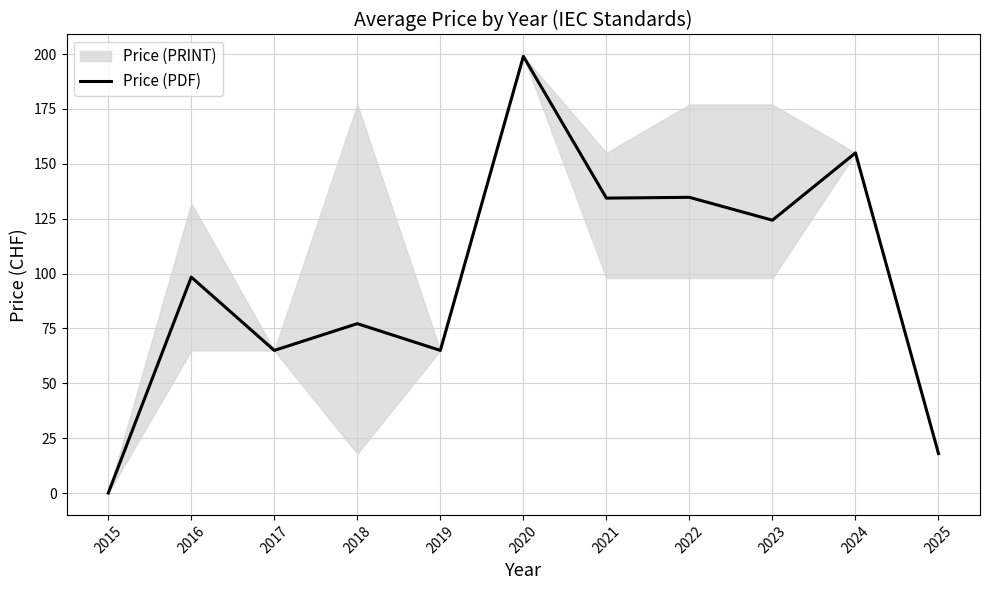

Does the chart have visible grid lines?

Yes